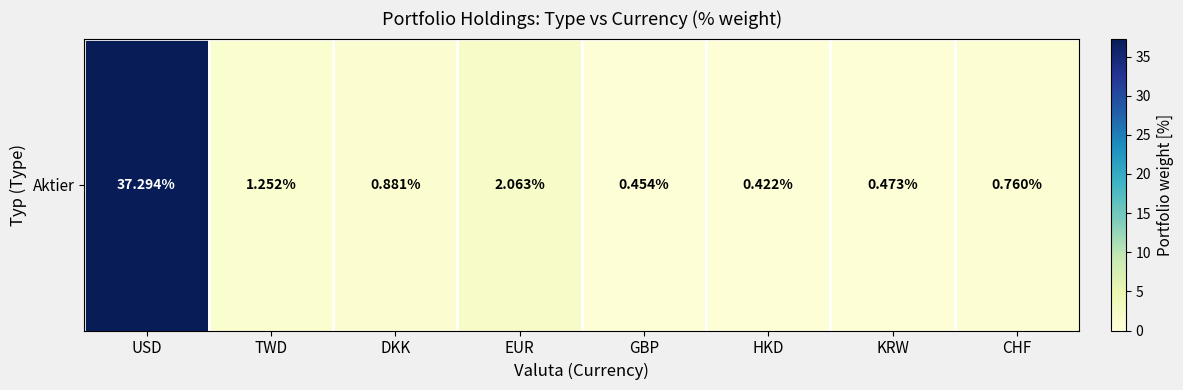

What is the change in value from HKD to CHF?

+0.3